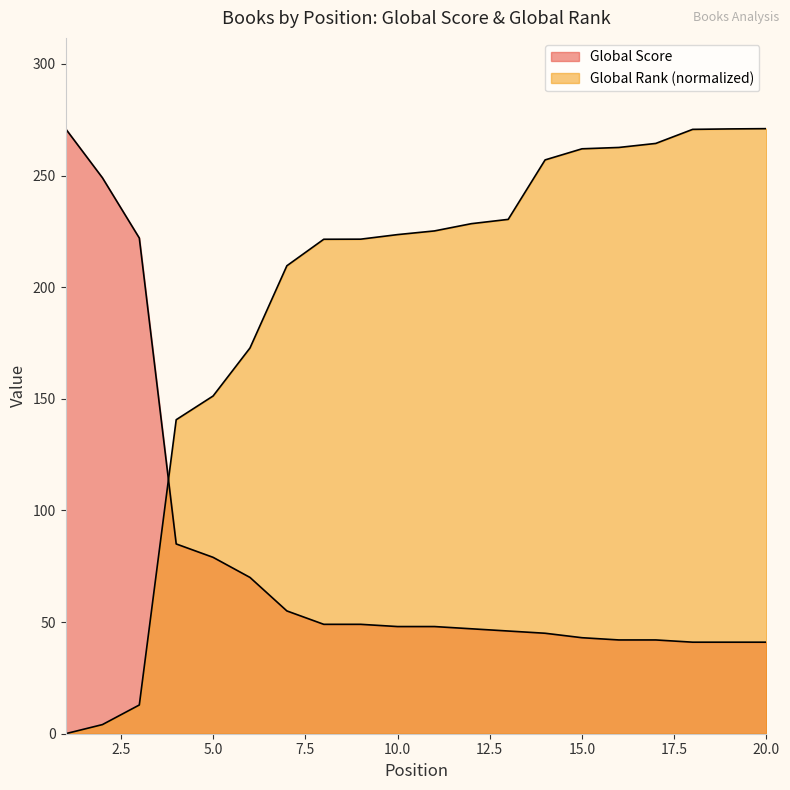

True or false: Global Rank (scaled) and Global Score cross at least once.

True